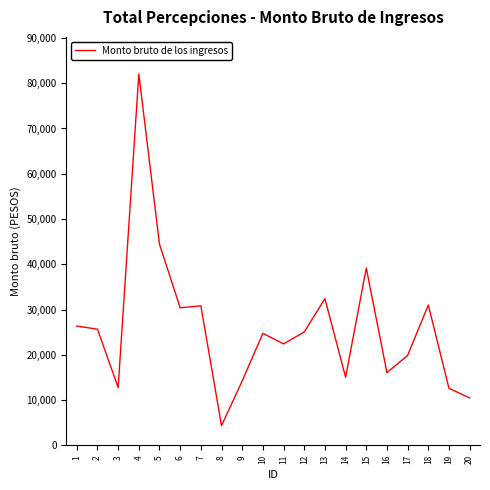

Count the number of categories in the chart.

20